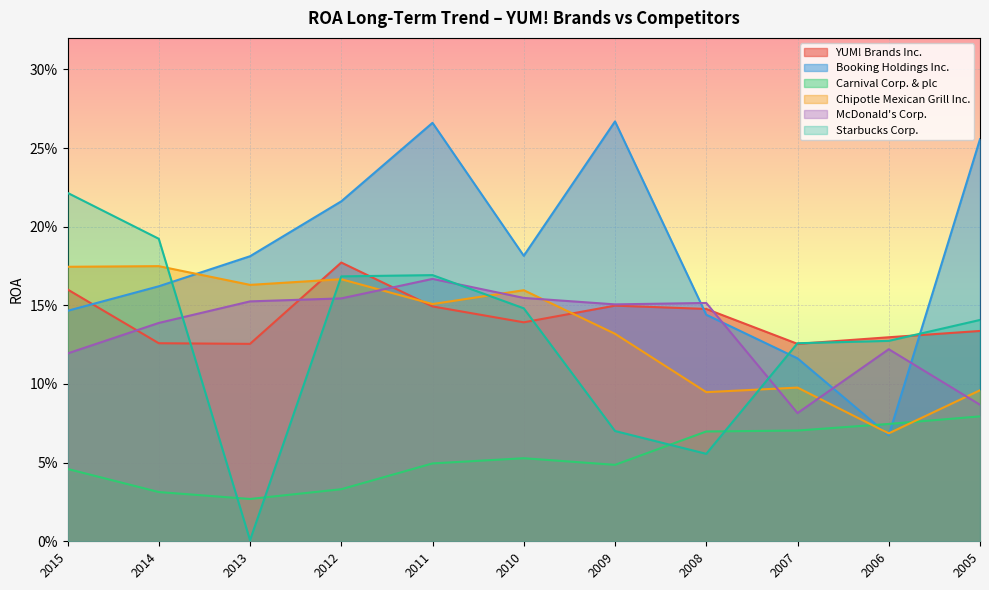

Which category has the lowest value across all series?

2013